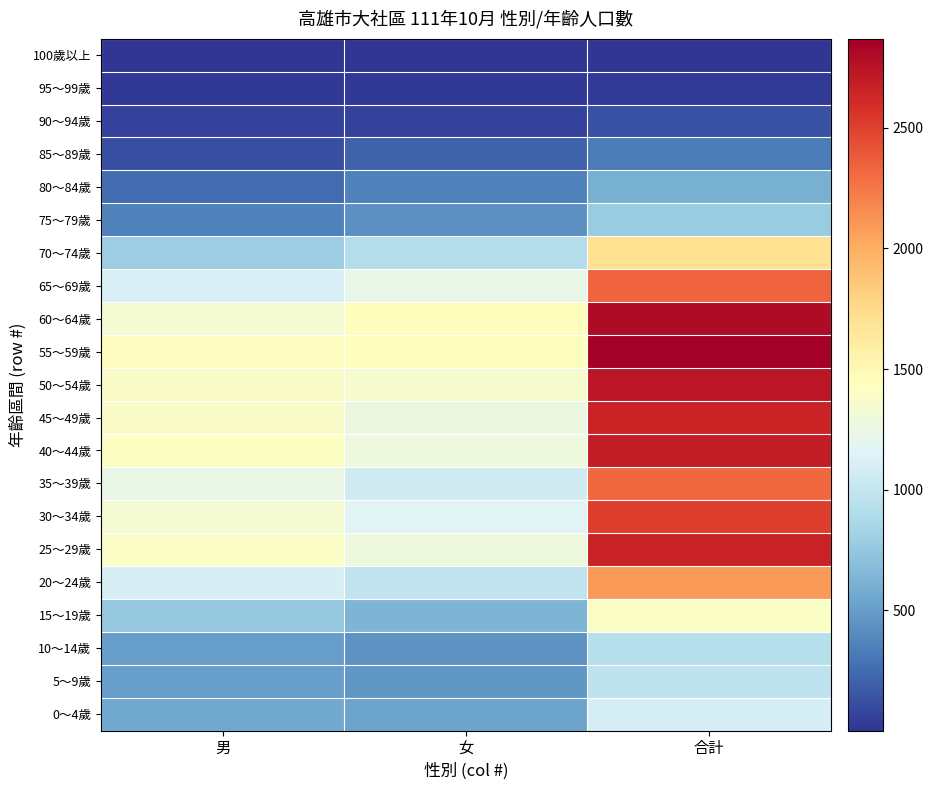

Between 女 and 合計, which series saw the biggest shift?

55～59歲